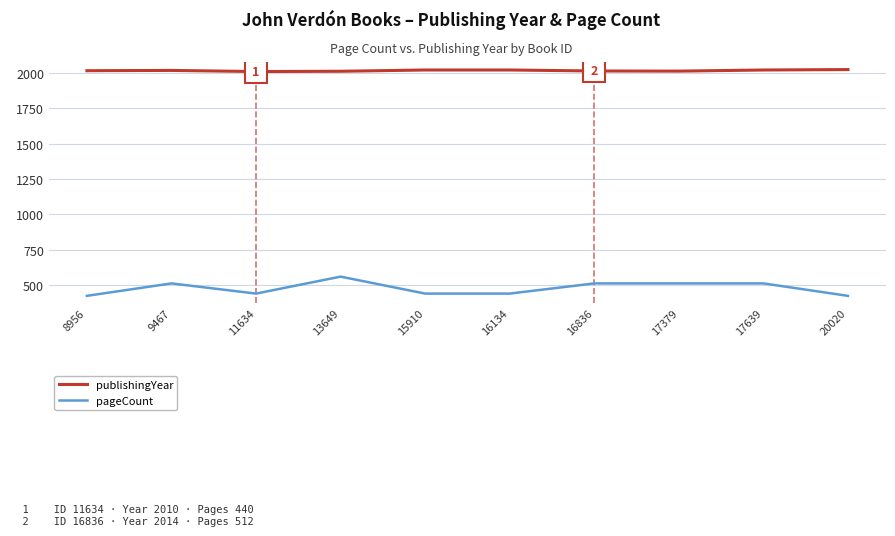

Rank the series by their average value, from highest to lowest.

publishingYear, pageCount